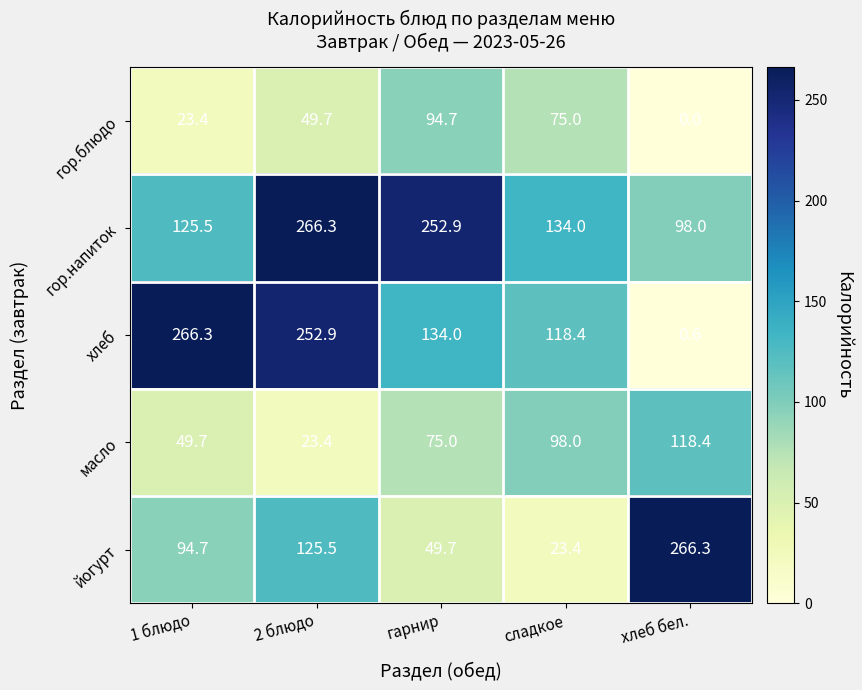

Reading left to right, extract all data points from this chart.

гор.блюдо: 1 блюдо=23.4	2 блюдо=49.7	гарнир=94.7	сладкое=75.0	хлеб бел.=0.0
гор.напиток: 1 блюдо=125.5	2 блюдо=266.3	гарнир=252.9	сладкое=134.0	хлеб бел.=98.0
хлеб: 1 блюдо=266.3	2 блюдо=252.9	гарнир=134.0	сладкое=118.4	хлеб бел.=0.6
масло: 1 блюдо=49.7	2 блюдо=23.4	гарнир=75.0	сладкое=98.0	хлеб бел.=118.4
йогурт: 1 блюдо=94.7	2 блюдо=125.5	гарнир=49.7	сладкое=23.4	хлеб бел.=266.3